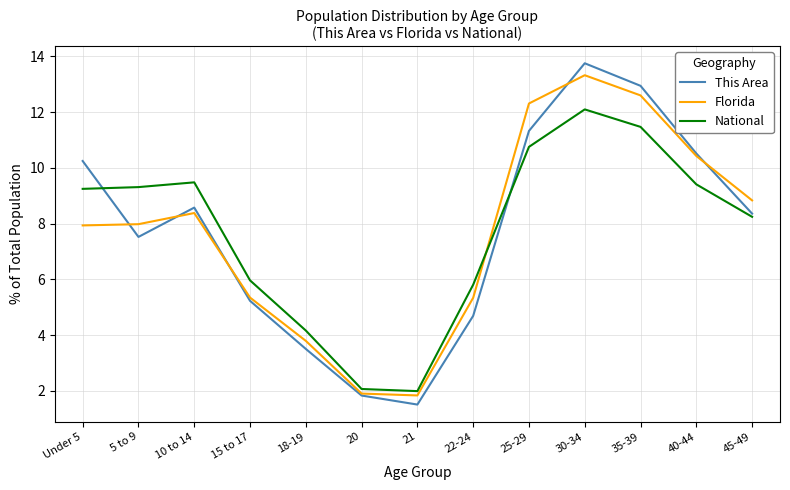

What is the approximate value of This Area at 15 to 17?

5.2